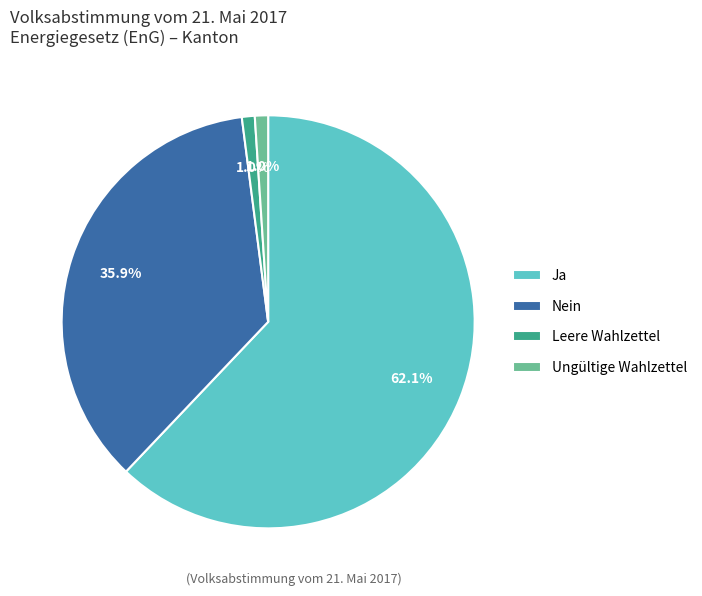

The Ungültige Wahlzettel slice represents 1% of the pie. True or false?

True